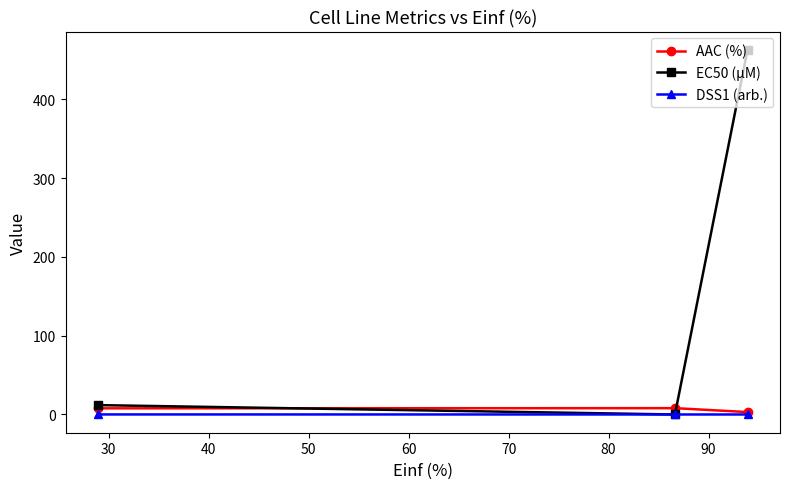

Which series has the largest total across all categories?

EC50 (µM)